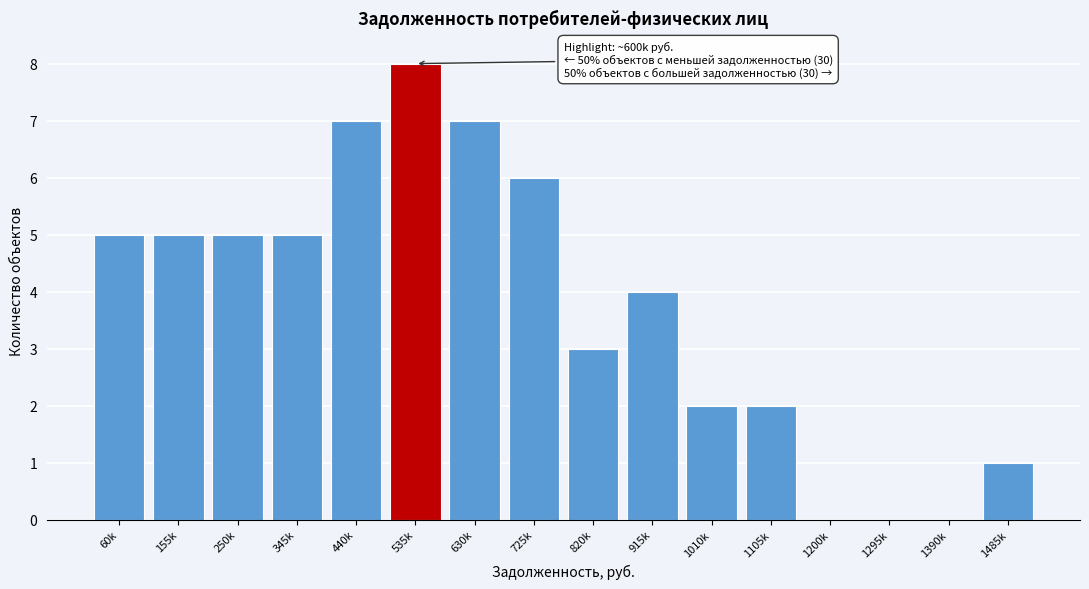

Reading left to right, transcribe all the data shown in this chart.

60k=5	155k=5	250k=5	345k=5	440k=7	535k=8	630k=7	725k=6	820k=3	915k=4	1010k=2	1105k=2	1200k=0	1295k=0	1390k=0	1485k=1